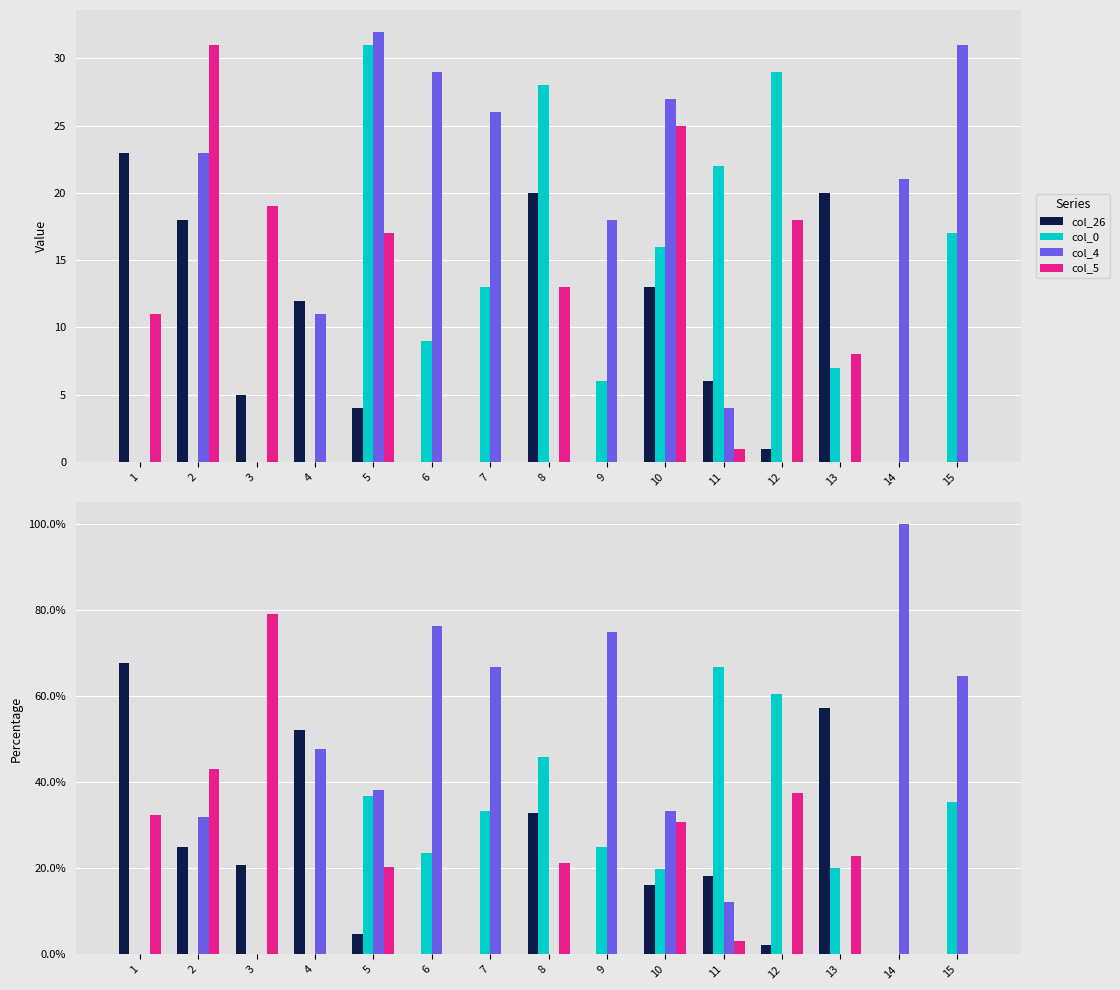

How many bars are there in each group?

4